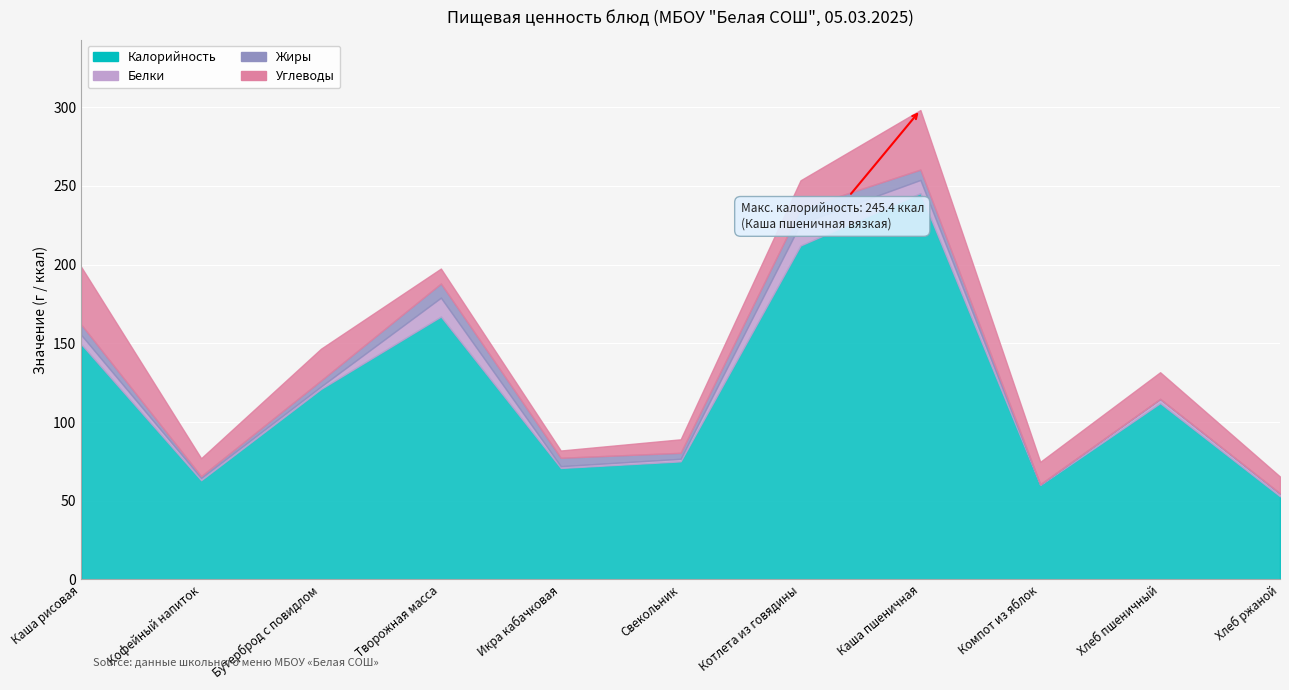

What is the average value of the Калорийность series?

120.8